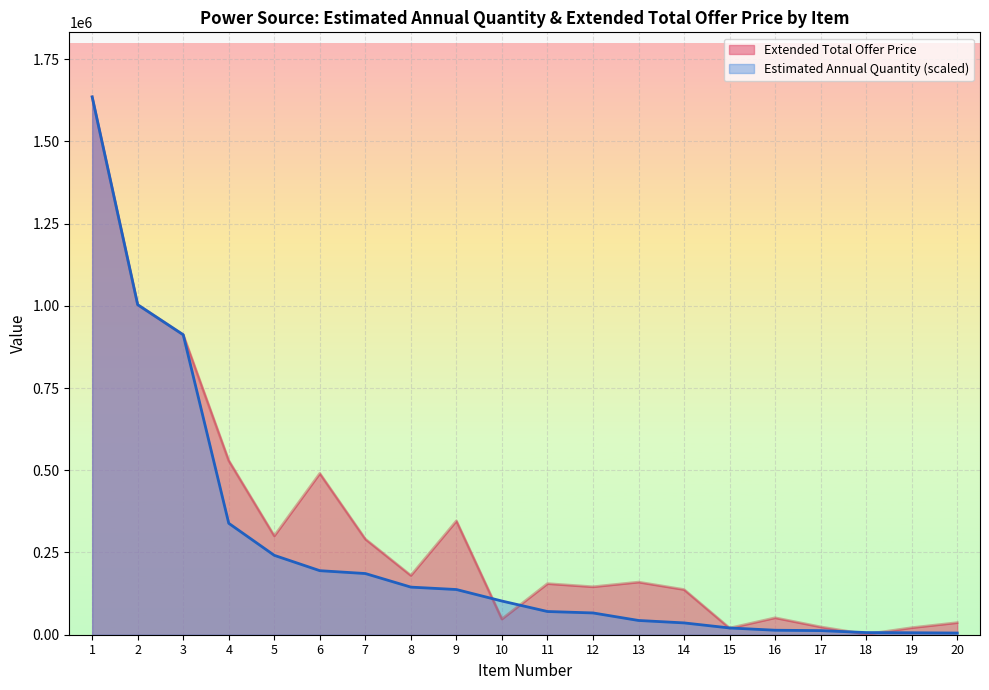

Which has a higher value, 18 or 1?

1